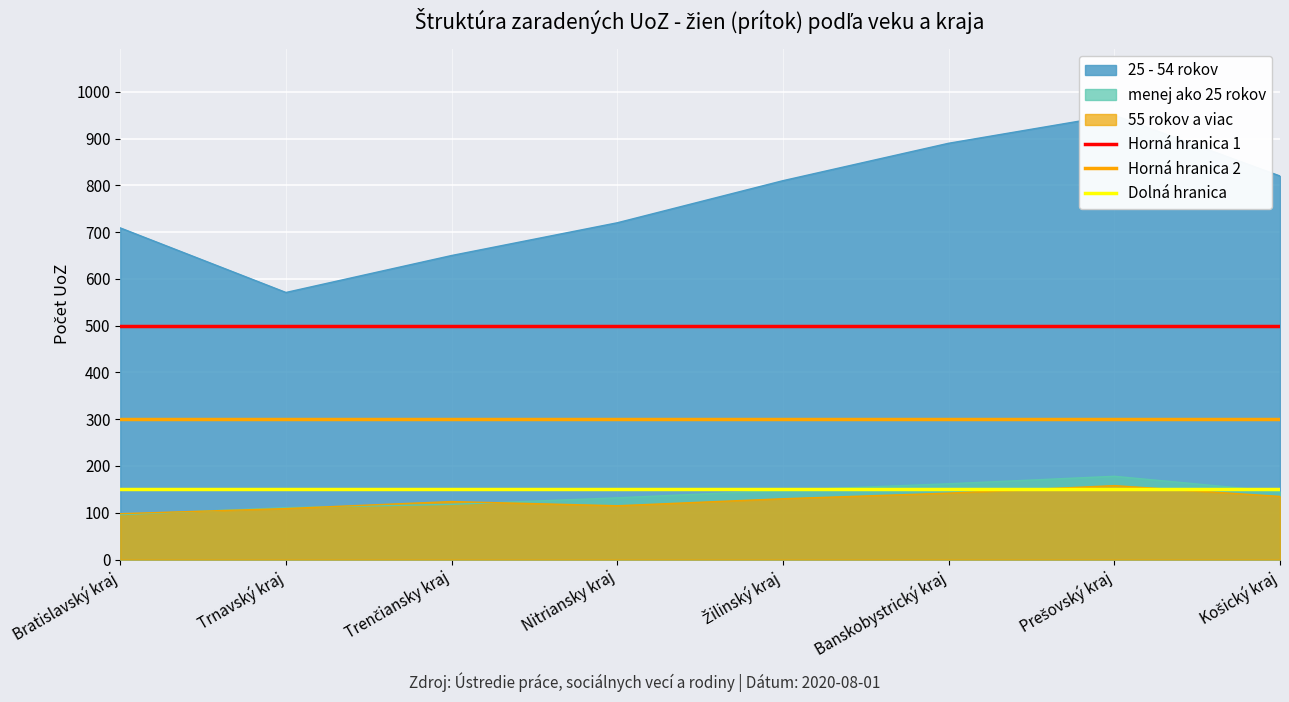

The 55 rokov a viac series shows 98 at Bratislavský kraj. True or false?

True